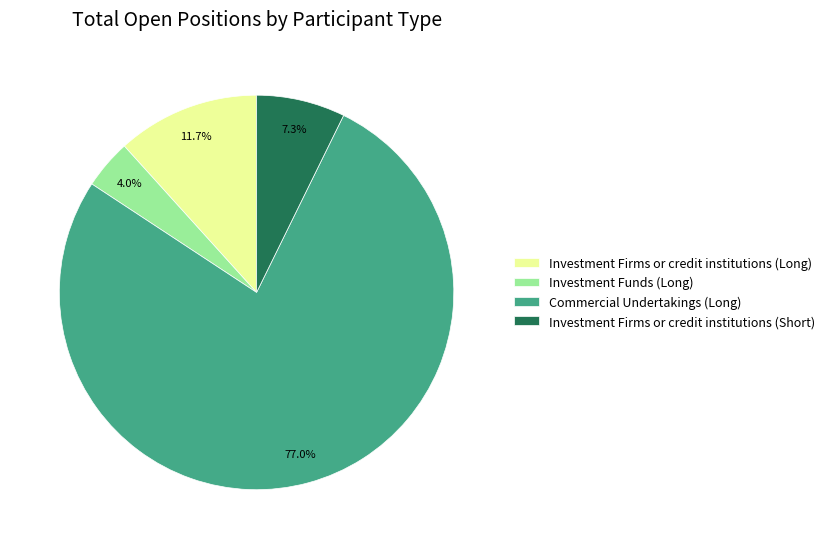

True or false: Investment Firms or credit institutions (Long) accounts for 1% of the total.

False